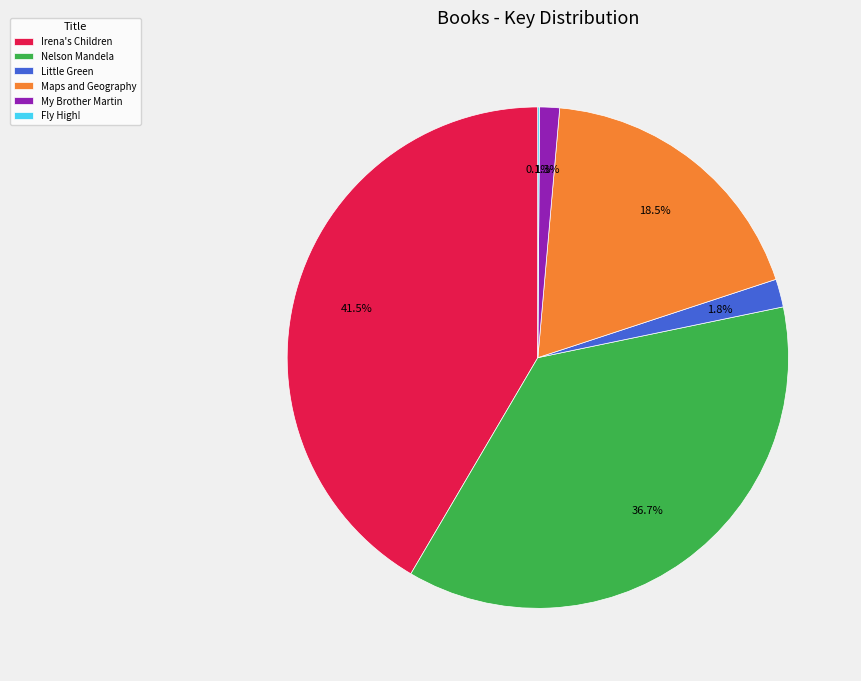

Which has a higher value, Irena's Children or Maps and Geography?

Irena's Children